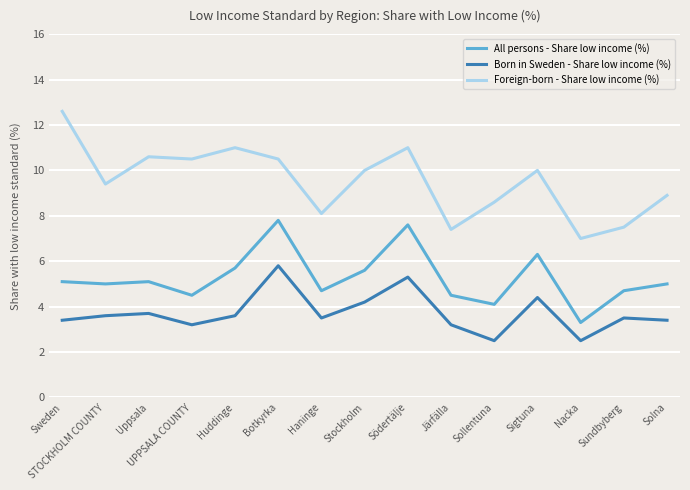

Where does the All persons - Share low income (%) series first go above 5?

Sweden